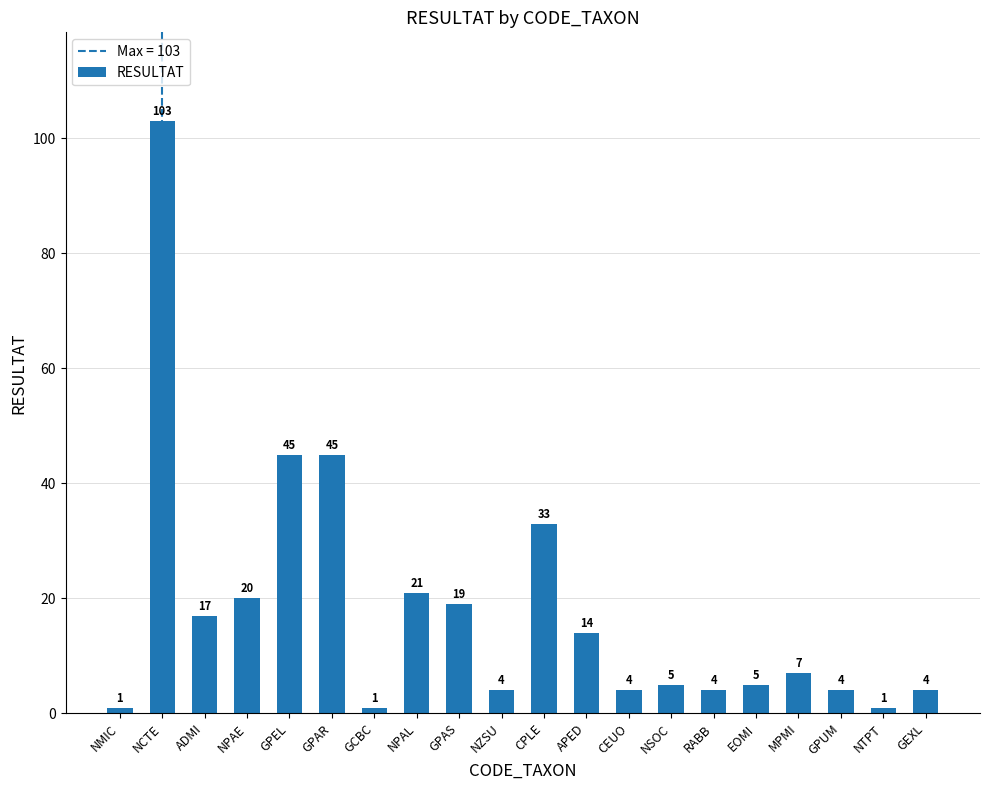

Where does the data first go above 7?

NCTE